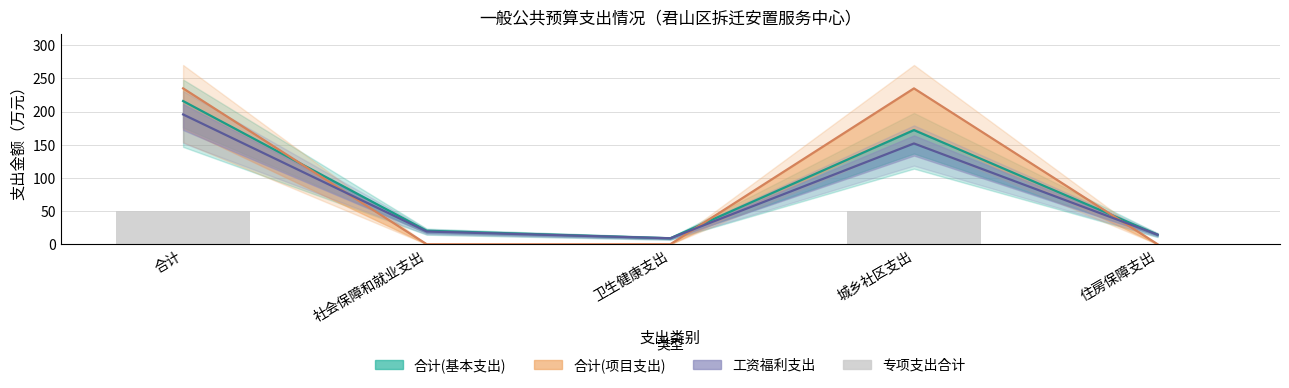

The chart shows a value of 34.5 at 住房保障支出. True or false?

False